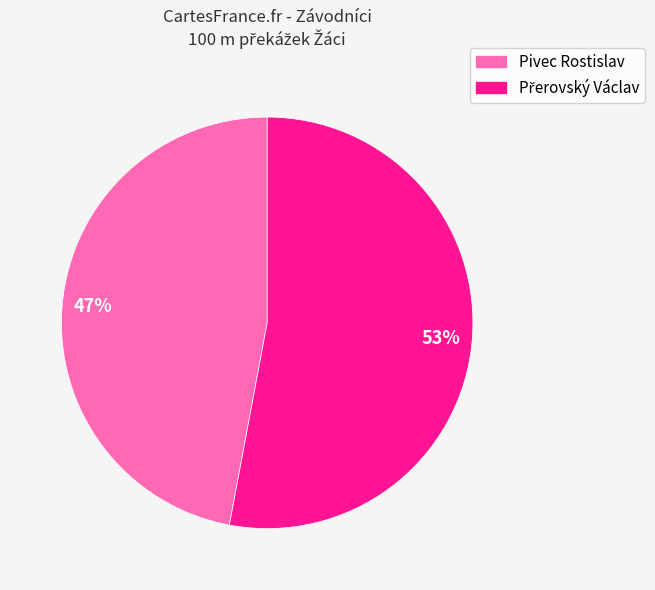

True or false: Pivec Rostislav accounts for 47% of the total.

True